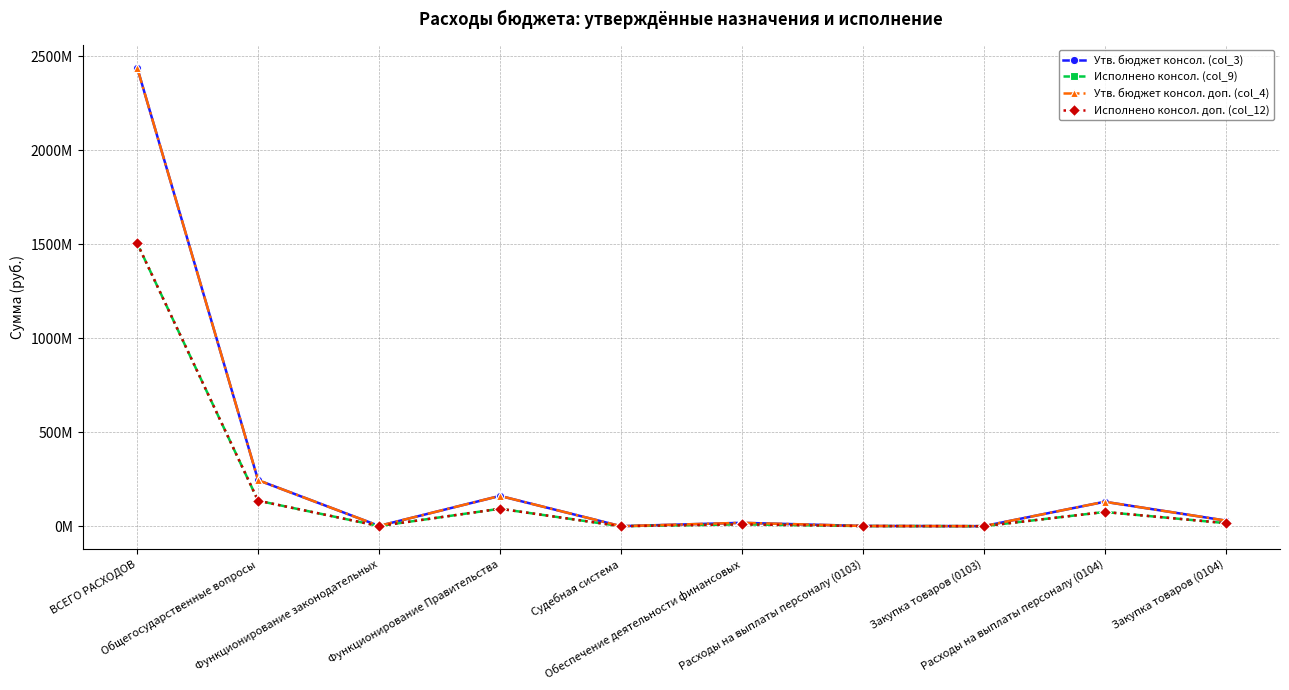

Reading left to right, list all the values displayed in this chart.

Утв. бюджет консол. (col_3): 2440593726.5	245119483.7	1726400.0	161379069.6	213700.0	18126500.0	1388200.0	337200.0	130139950.0	30132087.0
Исполнено консол. (col_9): 1505571021.5	135803531.2	1026504.1	92909624.2	70315.2	9950593.7	813838.4	212665.7	75799319.8	16574657.8
Утв. бюджет консол. доп. (col_4): 2440593726.5	245119483.7	1726400.0	161379069.6	213700.0	18126500.0	1388200.0	337200.0	130139950.0	30132087.0
Исполнено консол. доп. (col_12): 1505571021.5	135803531.2	1026504.1	92909624.2	70315.2	9950593.7	813838.4	212665.7	75799319.8	16574657.8